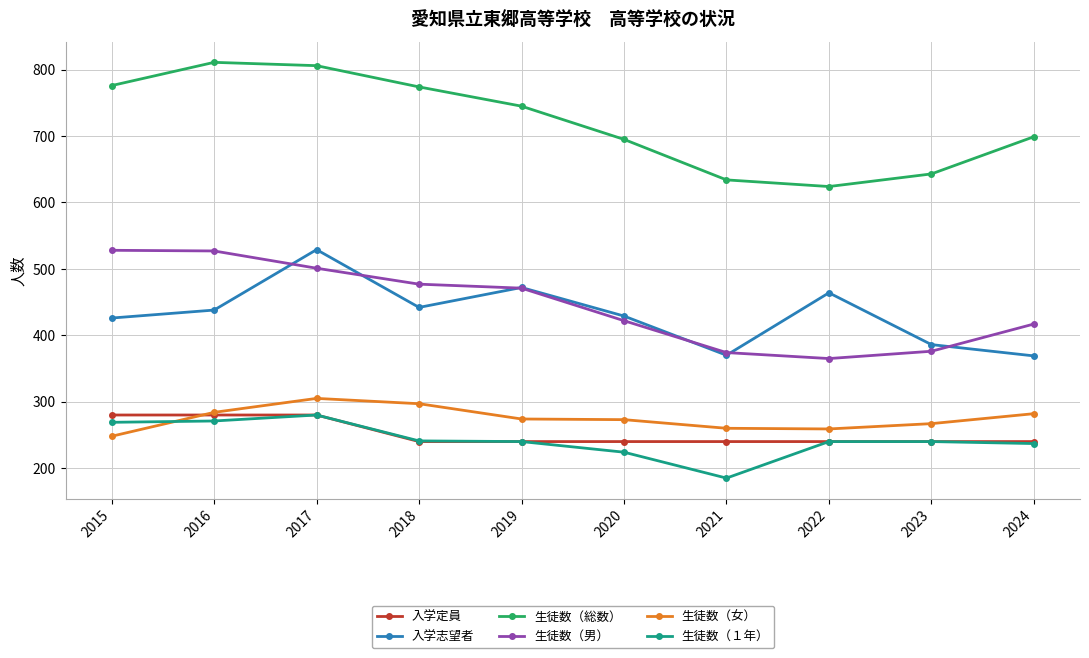

True or false: 入学志望者 and 生徒数（男） intersect in this chart.

True